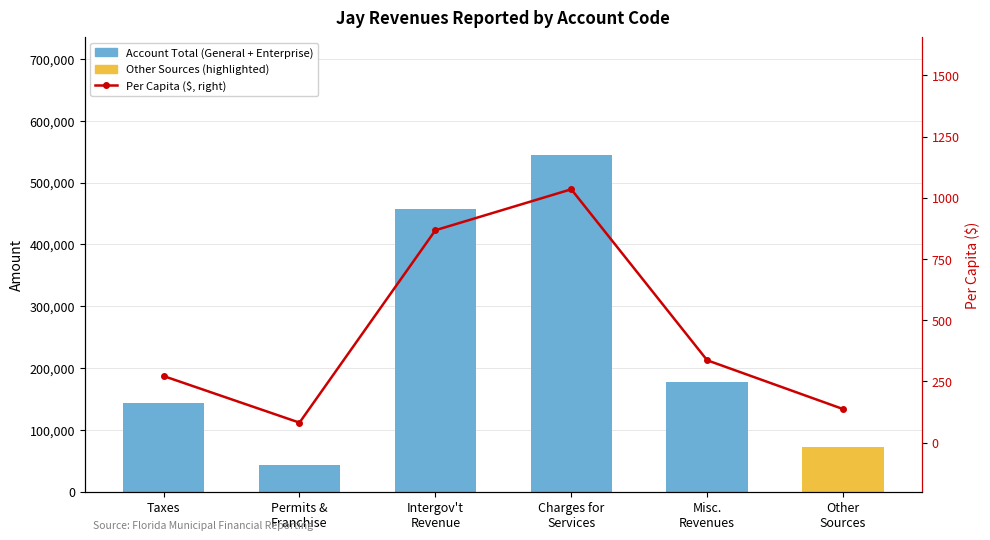

Reading left to right, transcribe all the data shown in this chart.

Account Total: 143148.0	43065.0	456409.0	544389.0	177062.0	72250.0
Per Capita ($, right): 272.1	81.9	867.7	1035.0	336.6	137.4